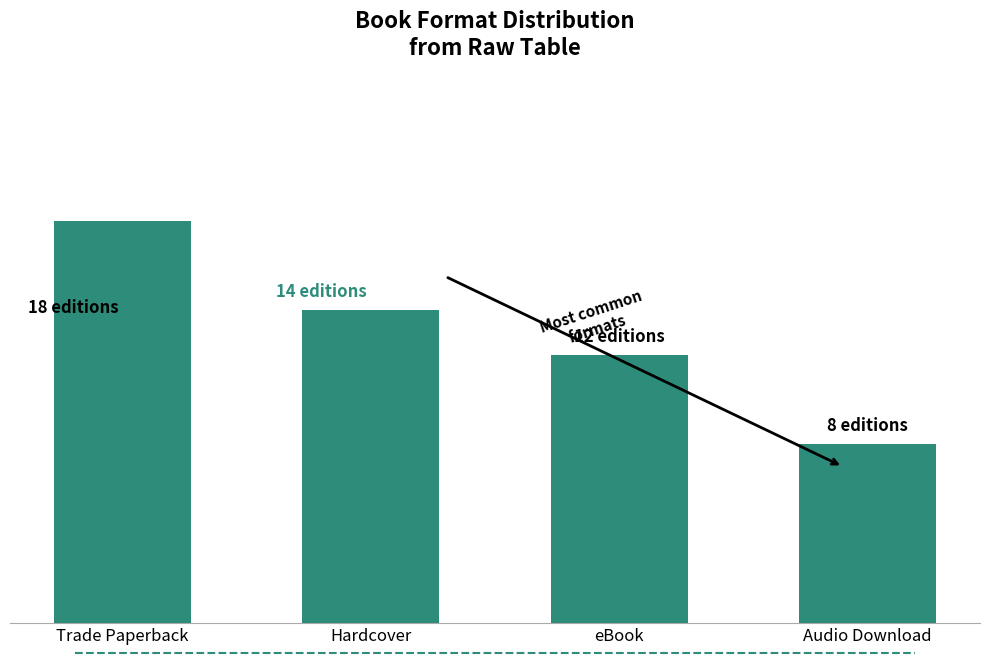

At which category does the chart reach its peak across all series?

Trade Paperback